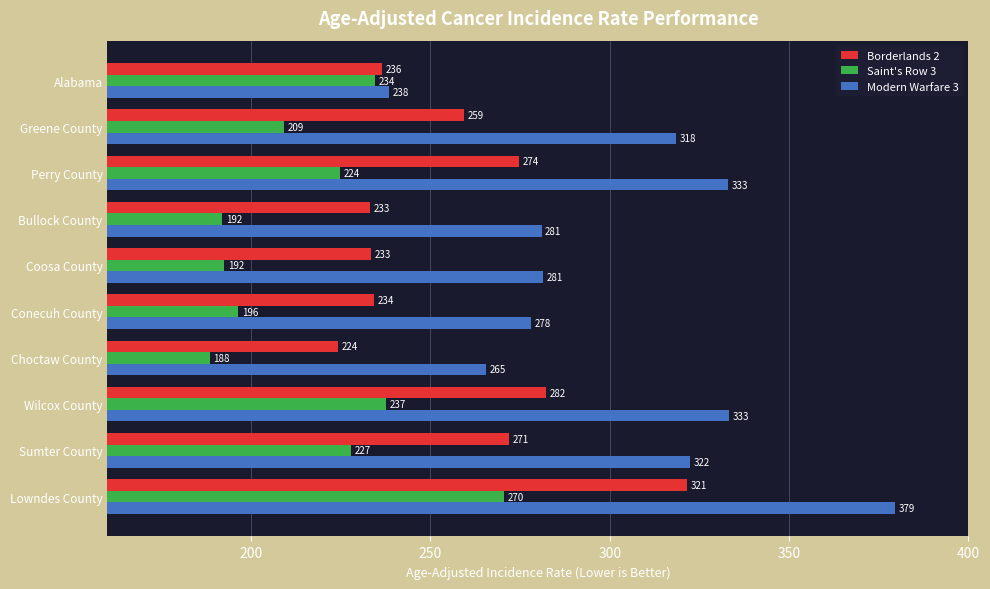

What is the difference between the second highest and second lowest values in the Borderlands 2 series?

49.0